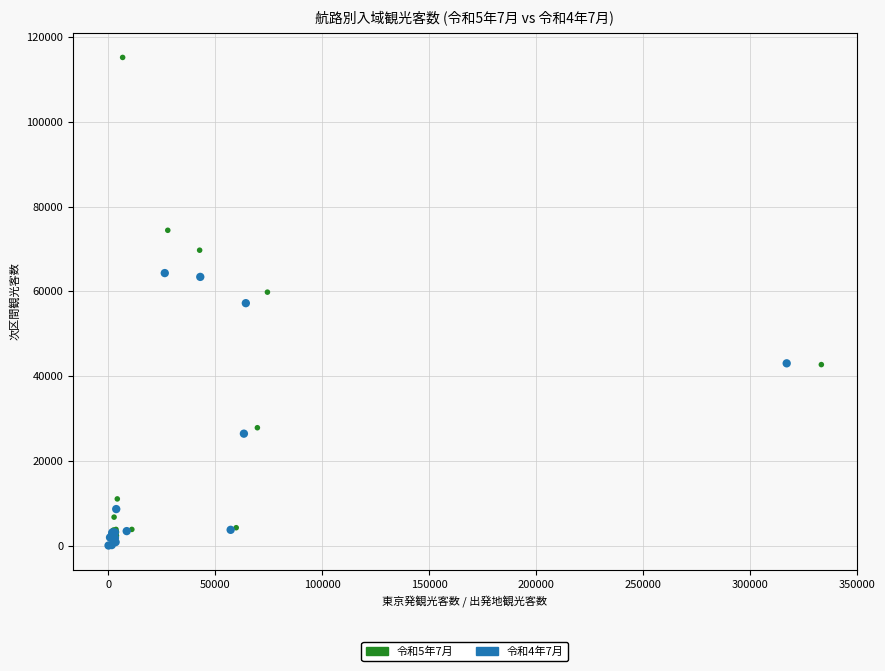

Which series reaches the maximum Y coordinate?

令和5年7月